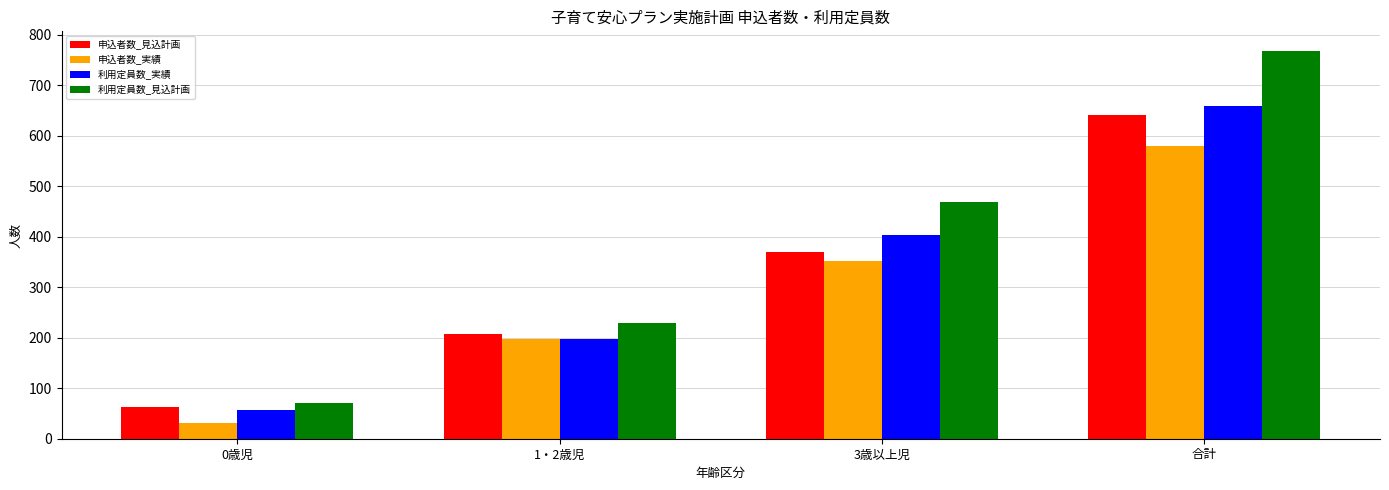

Read the 申込者数_実績 value at 3歳以上児.

351